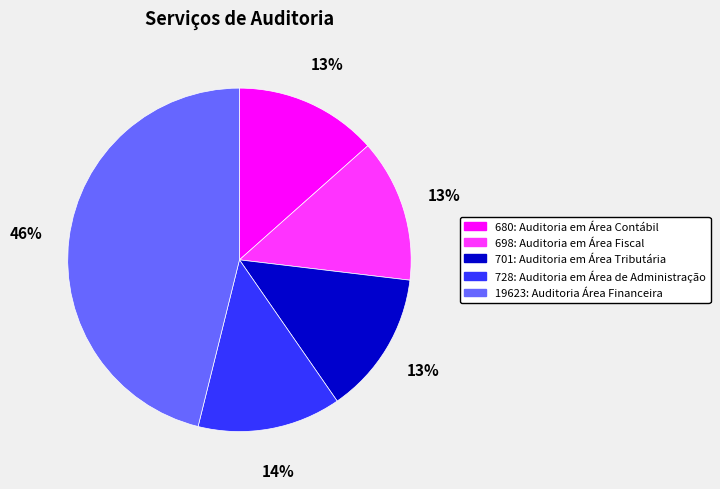

What is the ratio of the value at 701: Auditoria em Área Tributária to the value at 698: Auditoria em Área Fiscal?

1.0